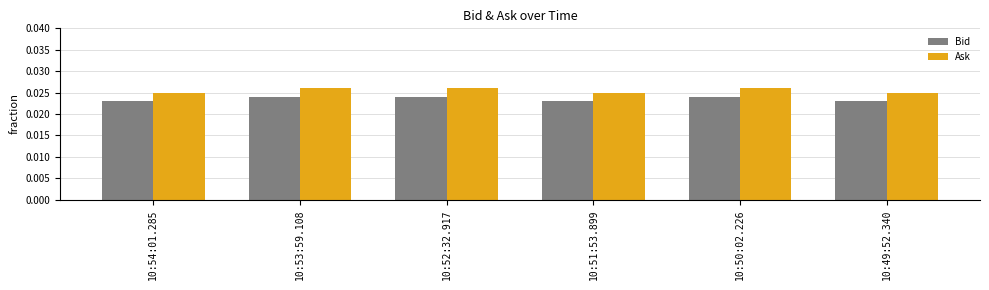

Count the Bid values in the range 0 to 1.

6